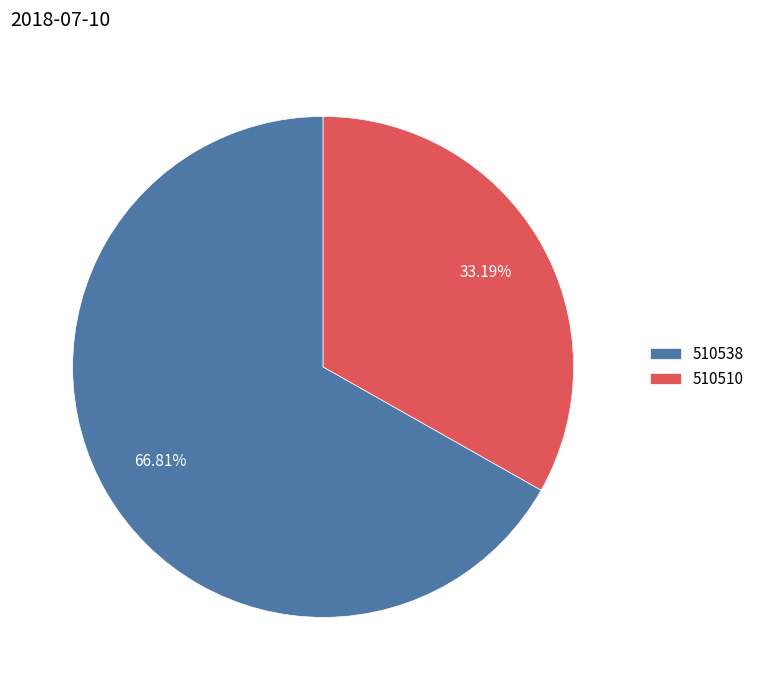

Is the sum of 510538 and 510510 greater than half?

Yes